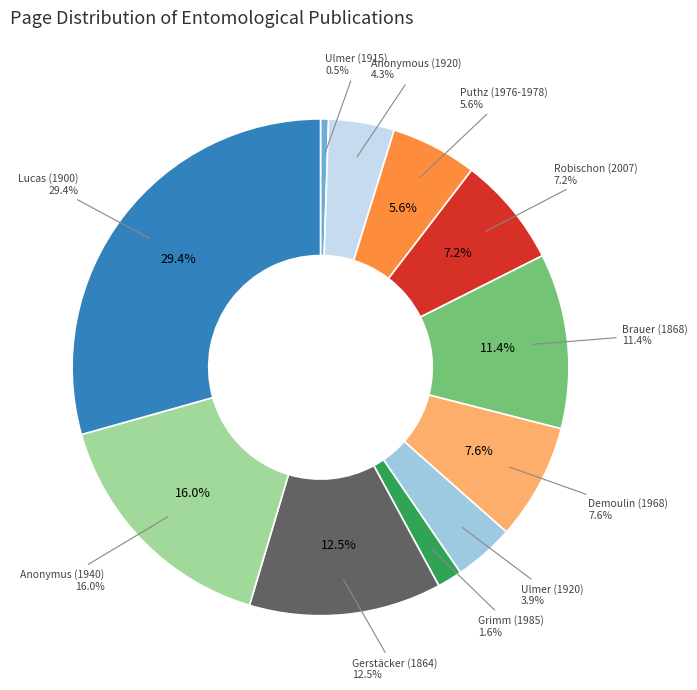

How many slices are in this pie chart?

11